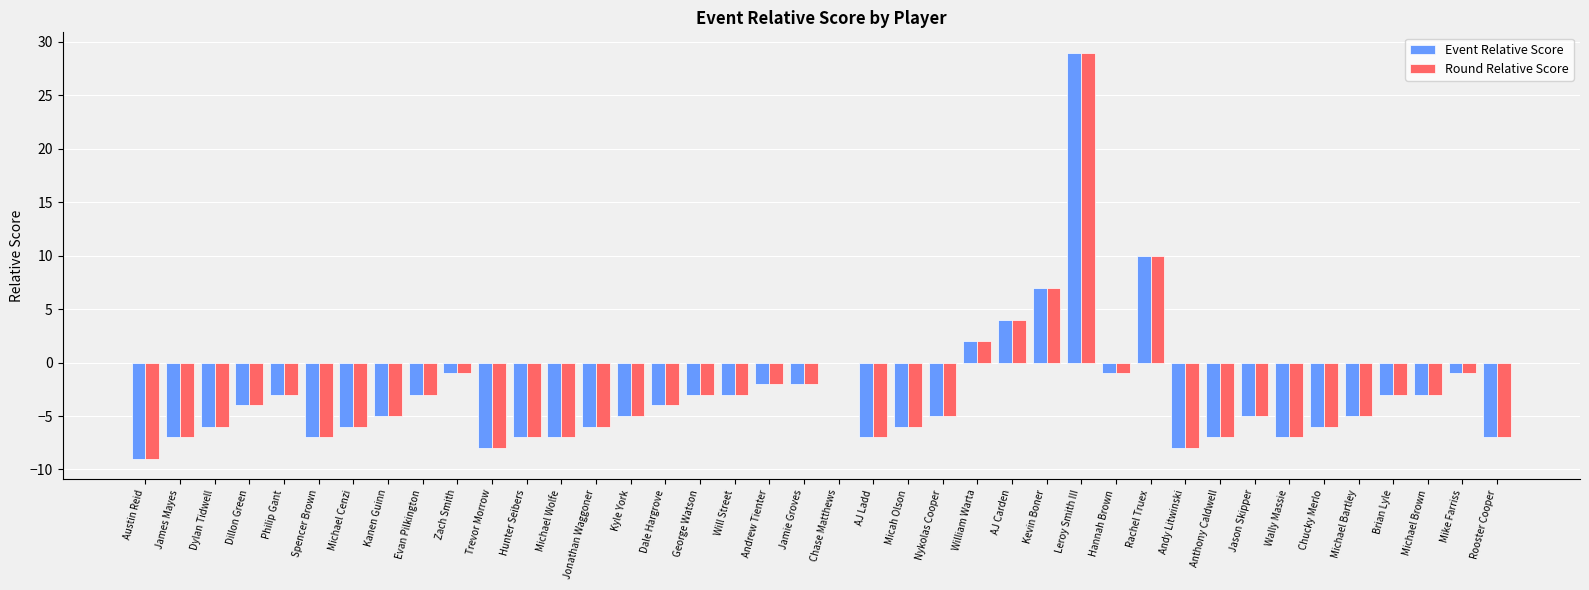

What is the sum of all Round Relative Score values?

-117